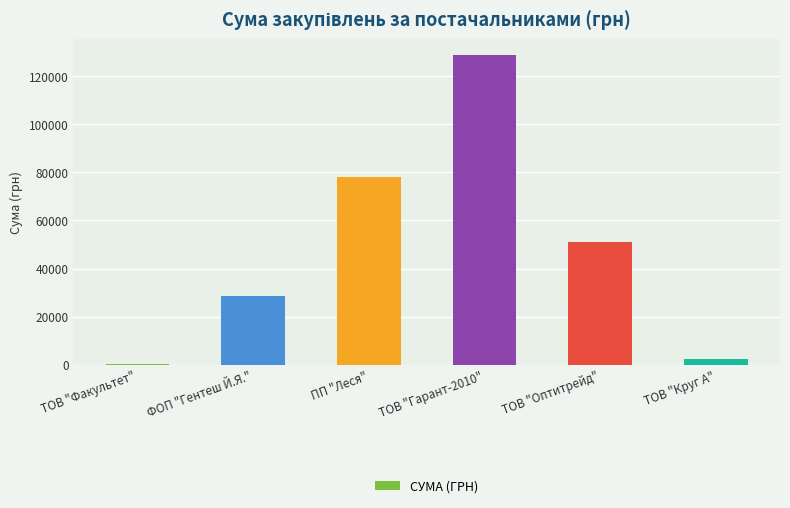

What is the sum of the values at ТОВ "Гарант-2010" and ТОВ "Оптитрейд"?

180196.6